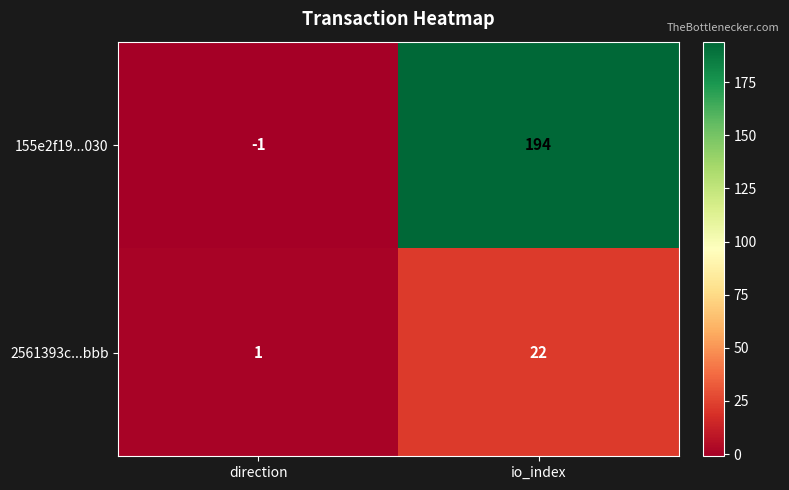

At which label is 2561393c...bbb closest to 11?

direction